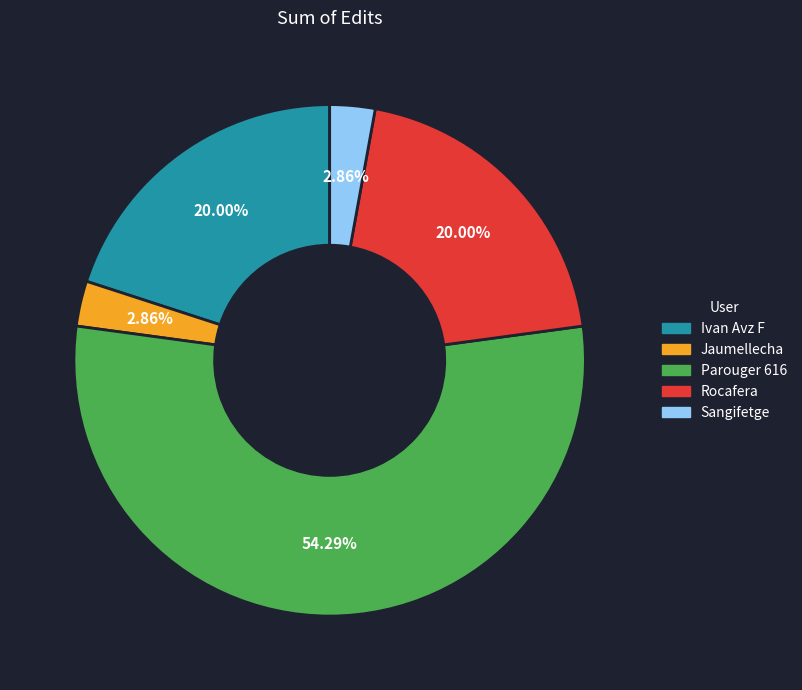

The Ivan Avz F slice represents 7% of the pie. True or false?

False